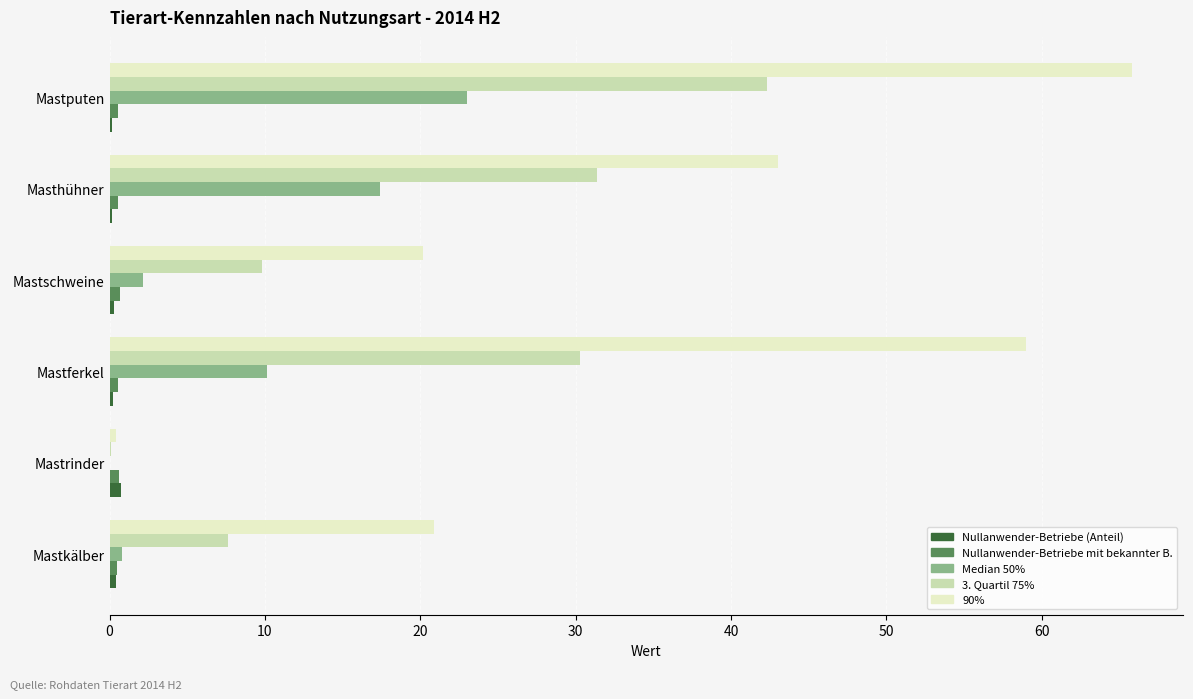

True or false: 90% has a value of 43.0 at Masthühner.

True